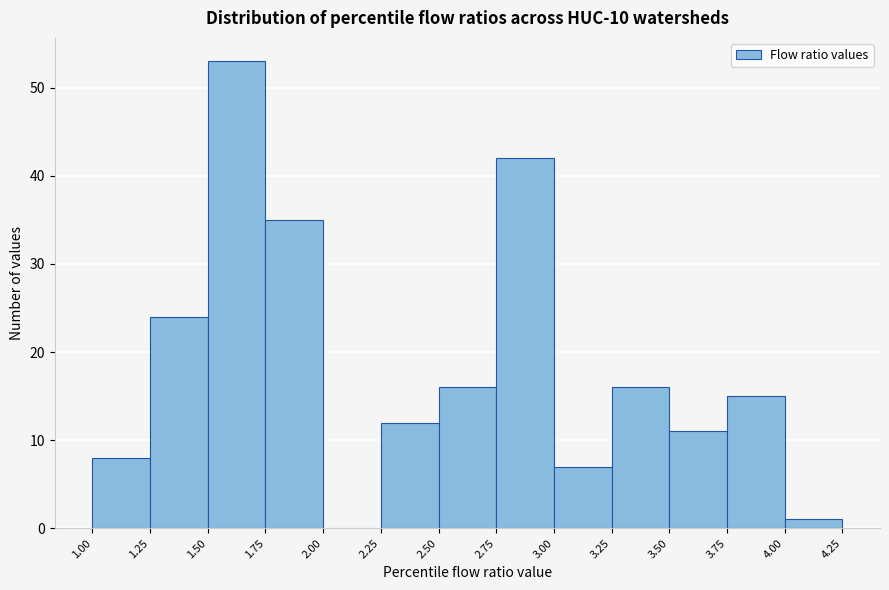

Reading left to right, transcribe this chart: for each bar, give the range it covers on the x-axis and its height. The values are not printed on the chart, so give them approximately, as read against the axis.

1.00 to 1.25: 8
1.25 to 1.50: 24
1.50 to 1.75: 53
1.75 to 2.00: 35
2.00 to 2.25: 0
2.25 to 2.50: 12
2.50 to 2.75: 16
2.75 to 3.00: 42
3.00 to 3.25: 7
3.25 to 3.50: 16
3.50 to 3.75: 11
3.75 to 4.00: 15
4.00 to 4.25: 1